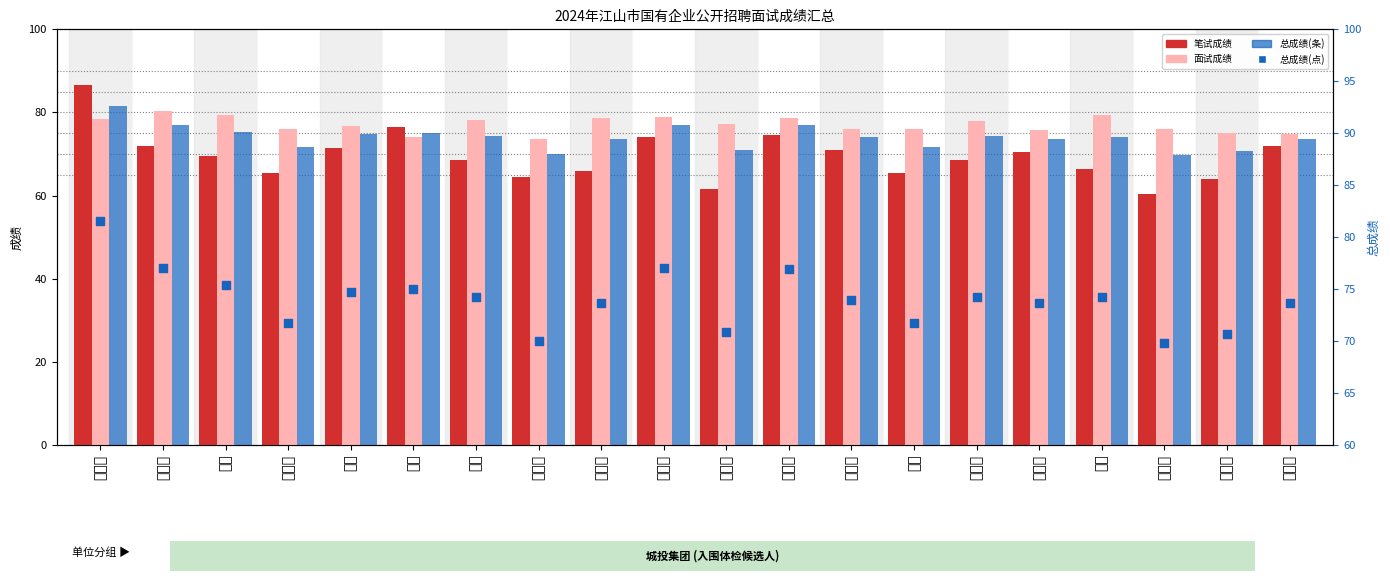

What are all the series names shown in the legend?

笔试成绩, 面试成绩, 总成绩, 总成绩(点)